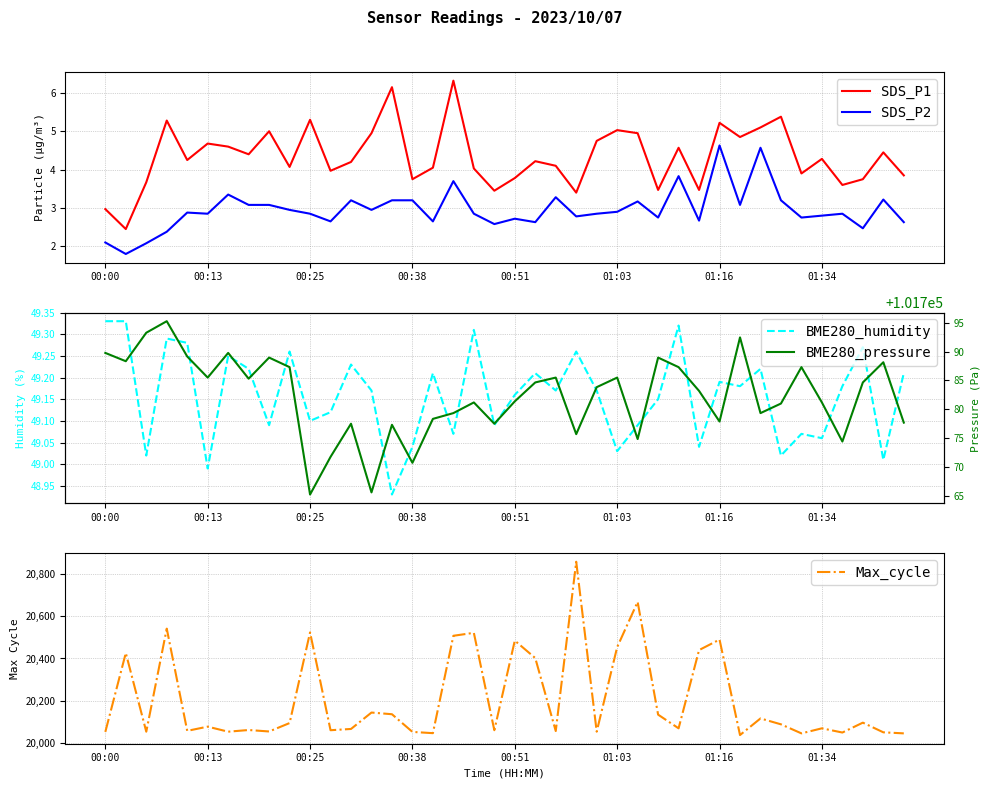

At which label does SDS_P2 first exceed 2?

00:00